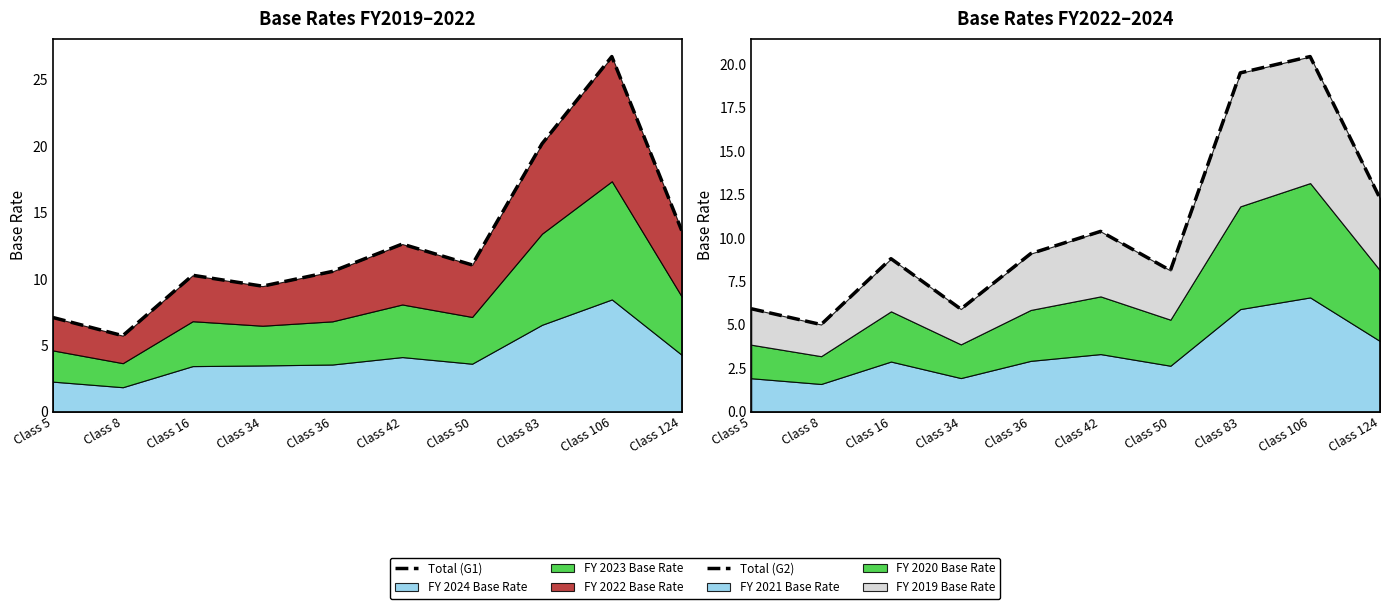

What is the change in value from Class 34 to Class 50?

+2.2